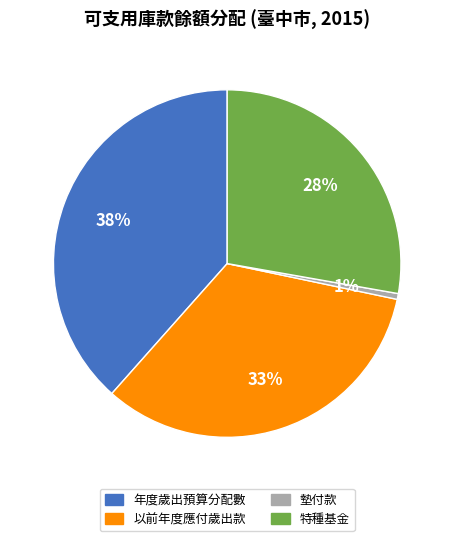

Is there any slice that represents more than half of the pie?

No